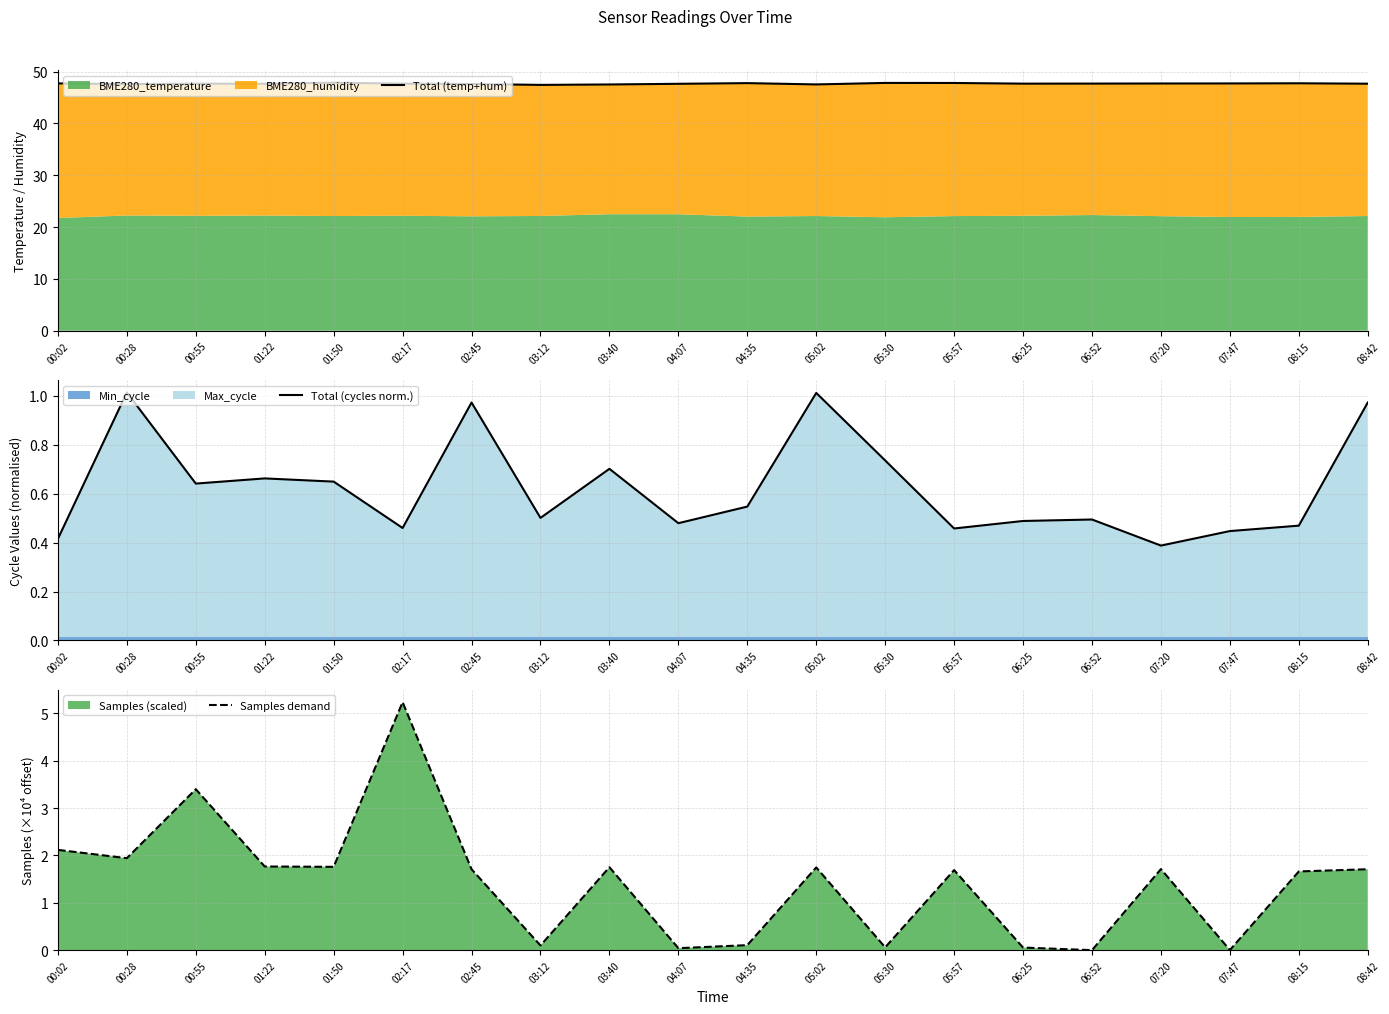

Reading left to right, extract all data points from this chart.

Total (temp+hum): 00:02=47.7	00:28=47.6	00:55=47.7	01:22=47.7	01:50=47.9	02:17=47.7	02:45=47.6	03:12=47.5	03:40=47.5	04:07=47.7	04:35=47.8	05:02=47.5	05:30=47.8	05:57=47.8	06:25=47.7	06:52=47.7	07:20=47.7	07:47=47.7	08:15=47.8	08:42=47.7
Total (cycles norm.): 00:02=0.4	00:28=1.0	00:55=0.6	01:22=0.7	01:50=0.6	02:17=0.5	02:45=1.0	03:12=0.5	03:40=0.7	04:07=0.5	04:35=0.5	05:02=1.0	05:30=0.7	05:57=0.5	06:25=0.5	06:52=0.5	07:20=0.4	07:47=0.4	08:15=0.5	08:42=1.0
Samples demand: 00:02=2.1	00:28=1.9	00:55=3.4	01:22=1.8	01:50=1.8	02:17=5.2	02:45=1.7	03:12=0.1	03:40=1.8	04:07=0.0	04:35=0.1	05:02=1.7	05:30=0.1	05:57=1.7	06:25=0.1	06:52=0.0	07:20=1.7	07:47=0.0	08:15=1.7	08:42=1.7